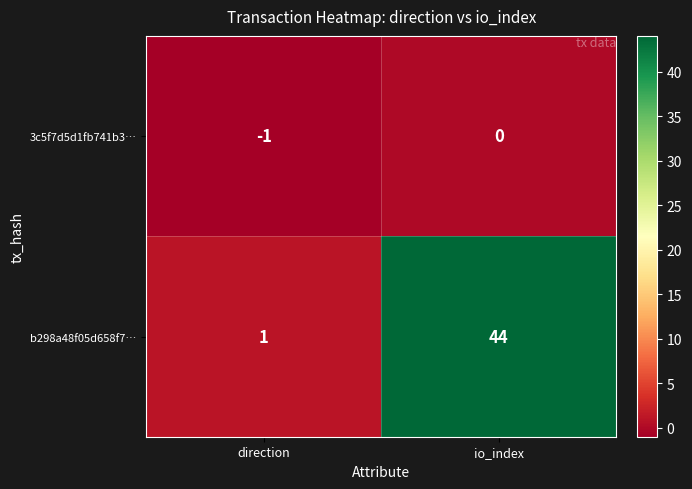

Between direction and io_index, which series saw the biggest shift?

b298a48f05d658f7…